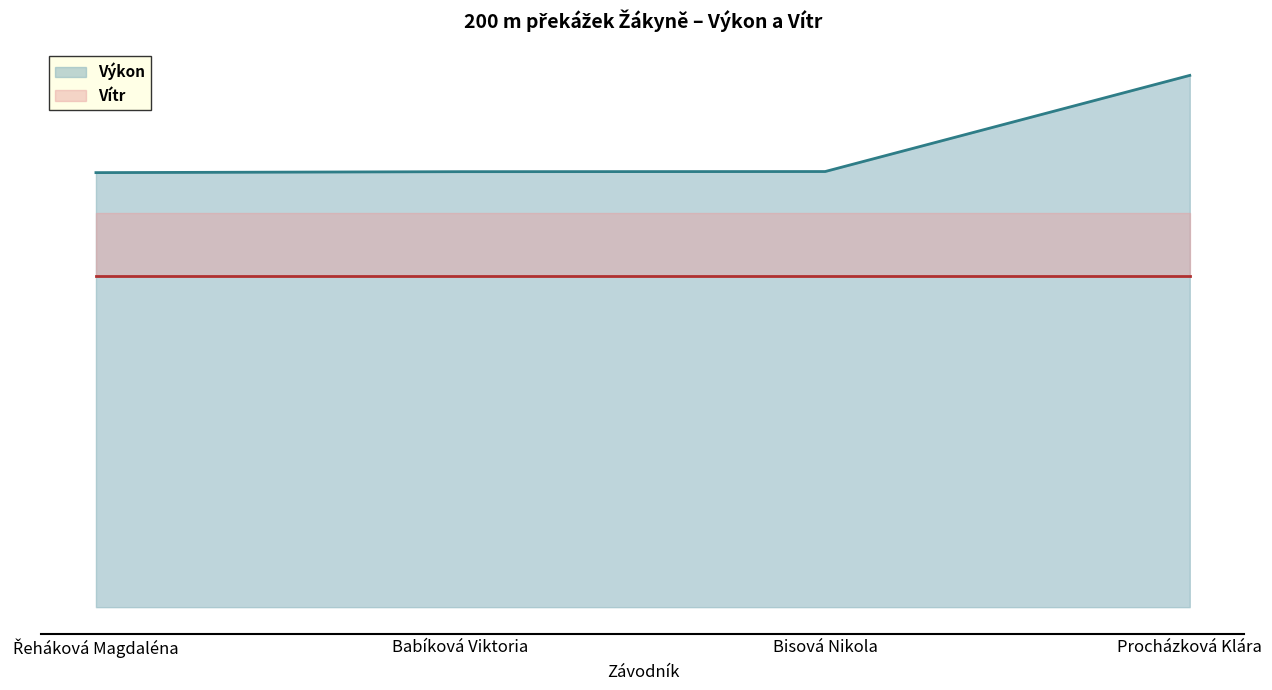

What is the label of the 3rd point from the right?

Babíková Viktoria